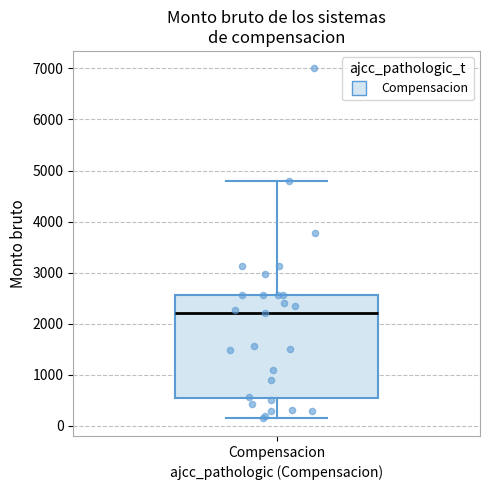

Transcribe this box plot: give where the median line is, the range the box spans, and where the two whiskers end, as read against the y-axis. The values are not printed on the chart, so give them approximately, as read against the axis.

median 2200, box 500 to 2600, whiskers 100 to 4800